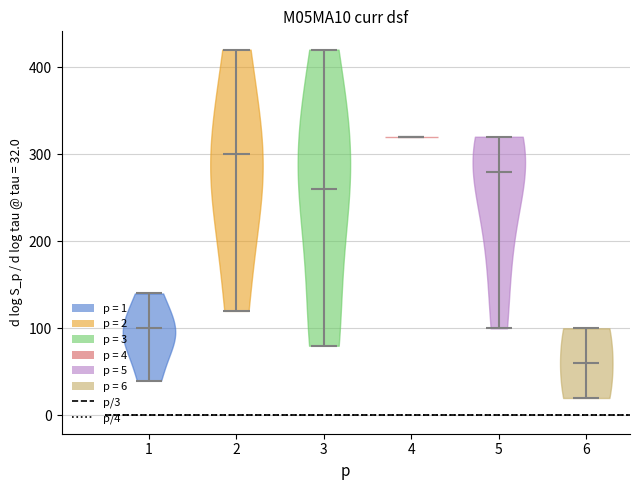

Reading left to right, read every violin against the y-axis: where its median line is, and the lowest and highest points it reaches. The values are not printed on the chart, so give them approximately, as read against the axis.

1: median line 100, lowest point 40, highest point 140
2: median line 300, lowest point 120, highest point 420
3: median line 260, lowest point 80, highest point 420
4: median line 320, lowest point 320, highest point 320
5: median line 280, lowest point 100, highest point 320
6: median line 60, lowest point 20, highest point 100